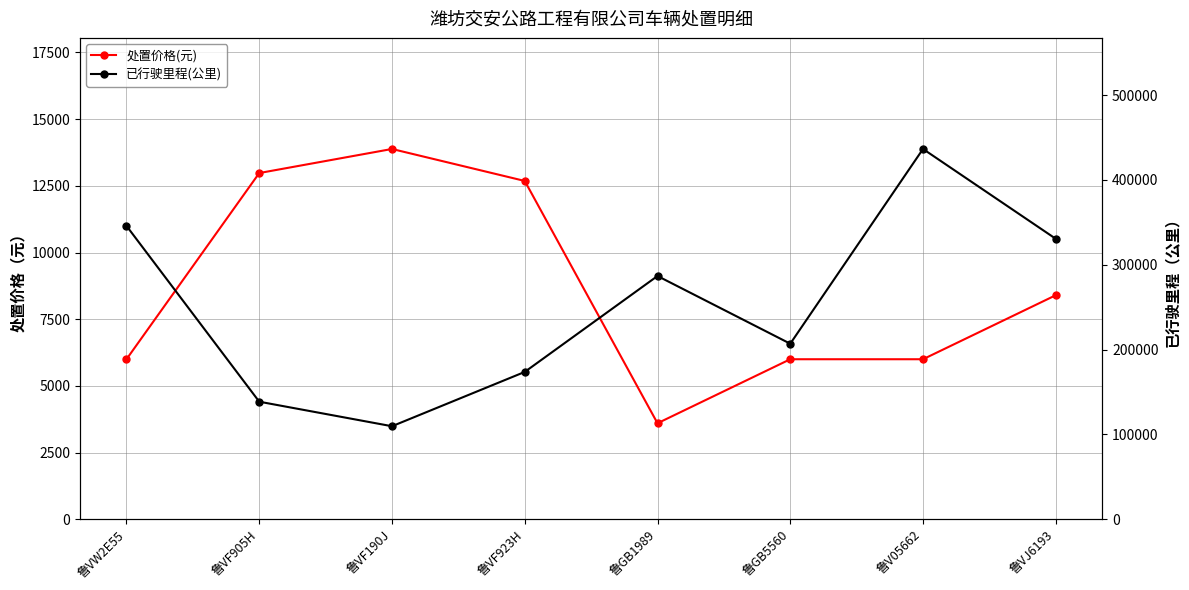

The value of 已行驶里程(公里) at 鲁VW2E55 is 561328.4. True or false?

False